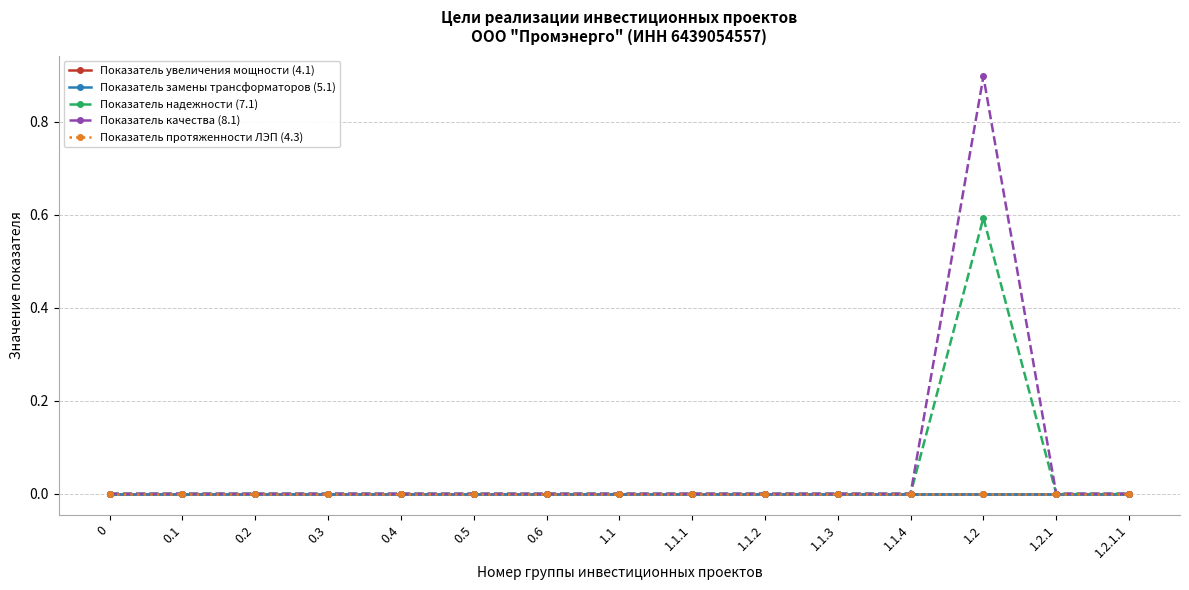

Does the chart have visible grid lines?

Yes